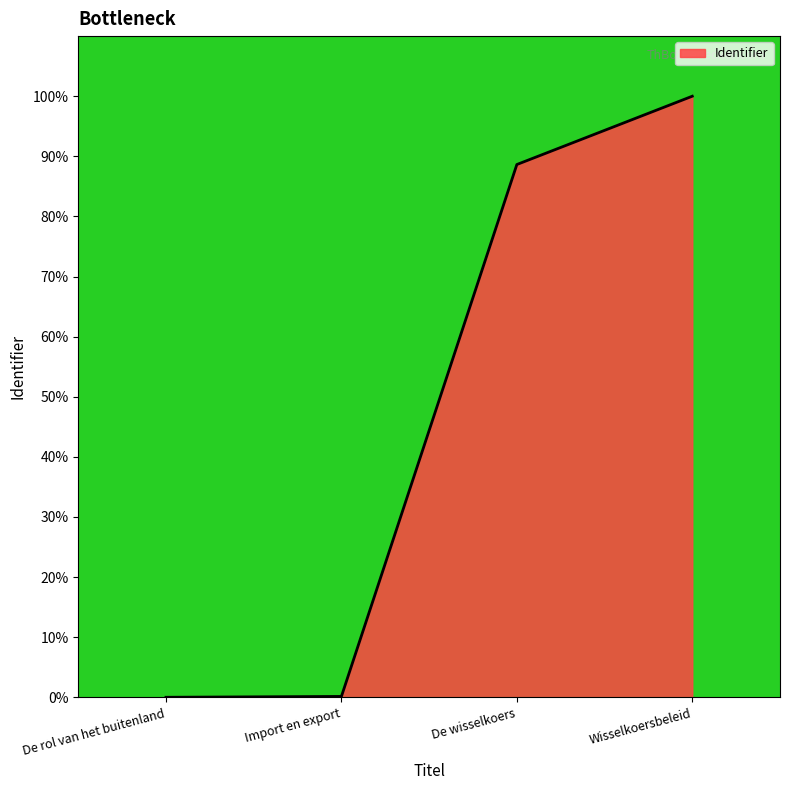

True or false: the data shows 41.2 at De wisselkoers.

False